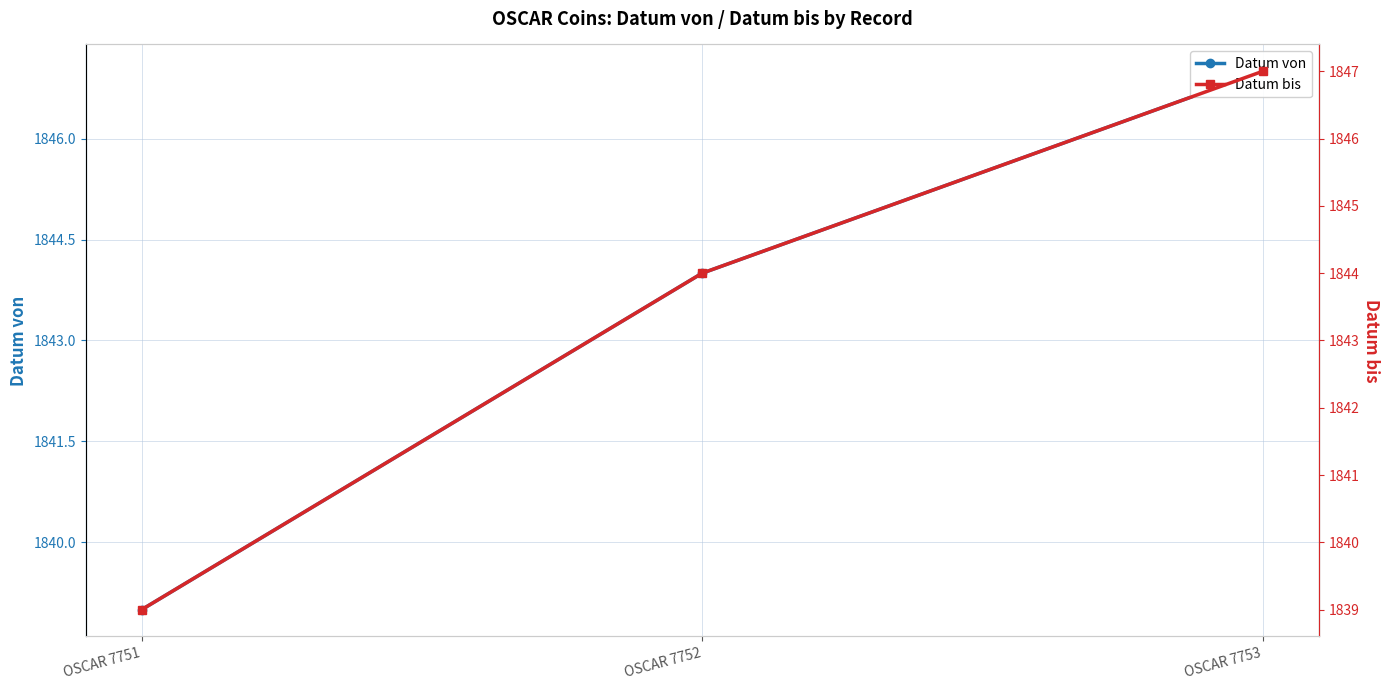

Is it true that Datum von equals 1847 at OSCAR 7753?

True